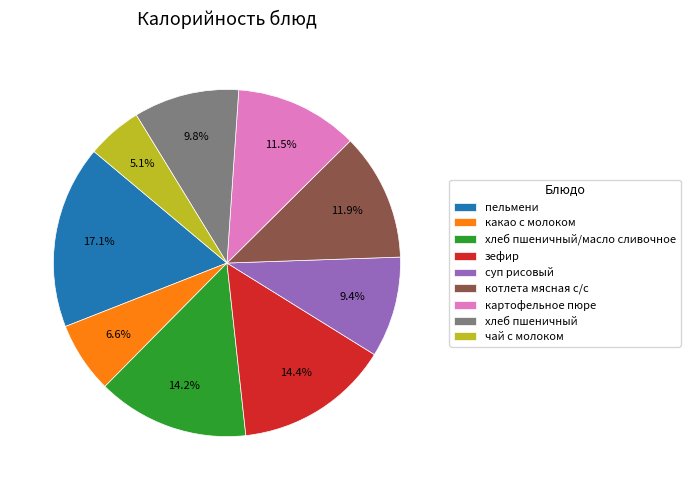

What percentage do зефир and котлета мясная с/с together represent?

26.3%